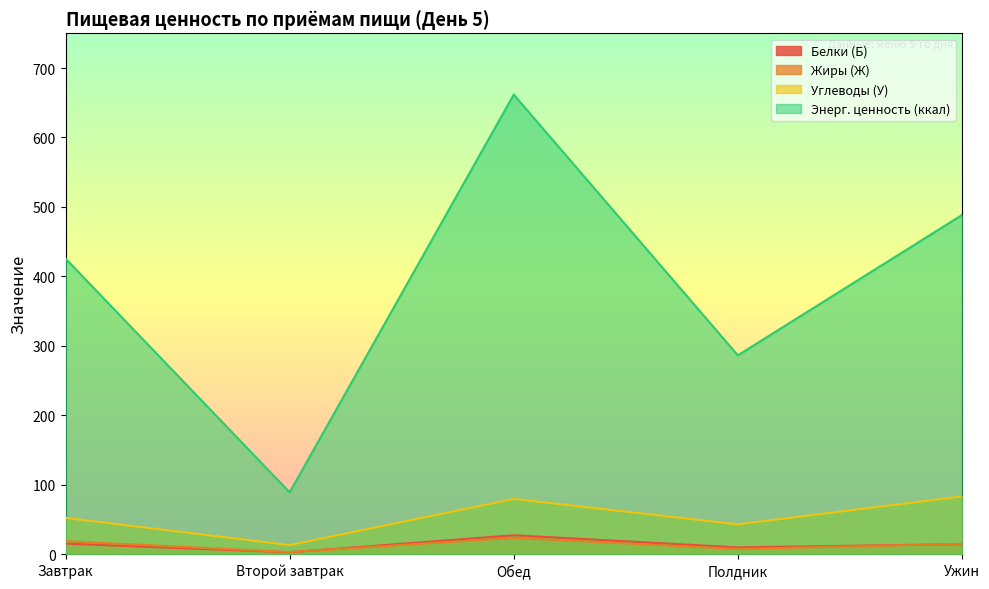

True or false: Жиры (Ж) and Энерг. ценность (ккал) cross at least once.

False